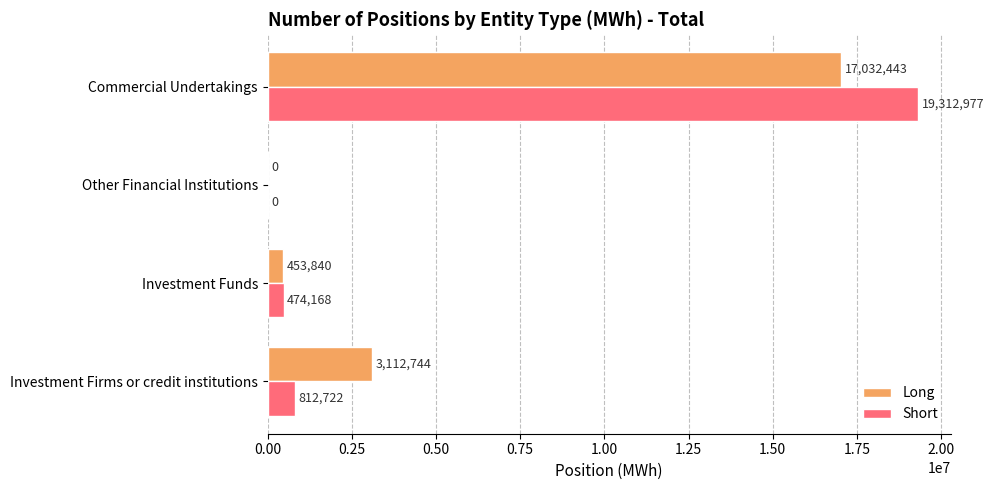

What is the sum of all Long values?

20599027